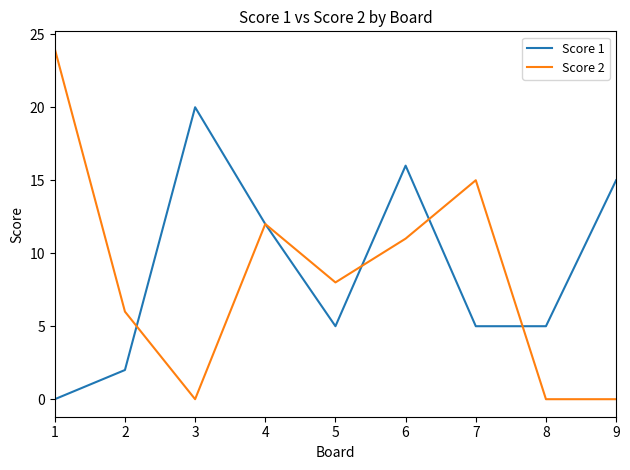

What is the spread (max minus min) of values at 3?

20